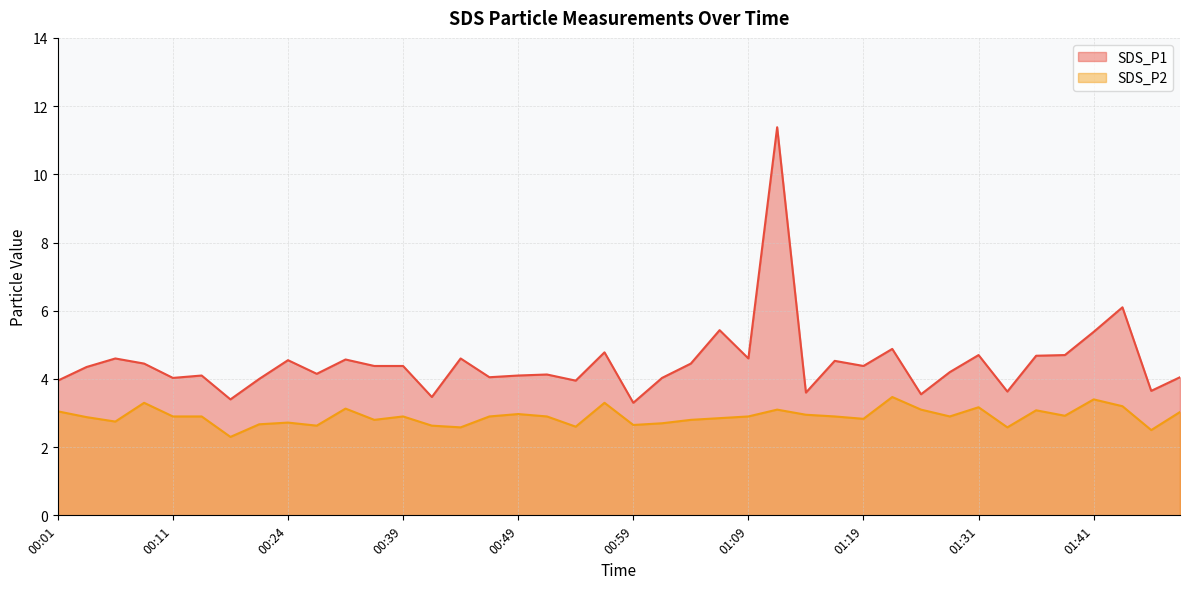

At which label does SDS_P1 first exceed 4?

00:04